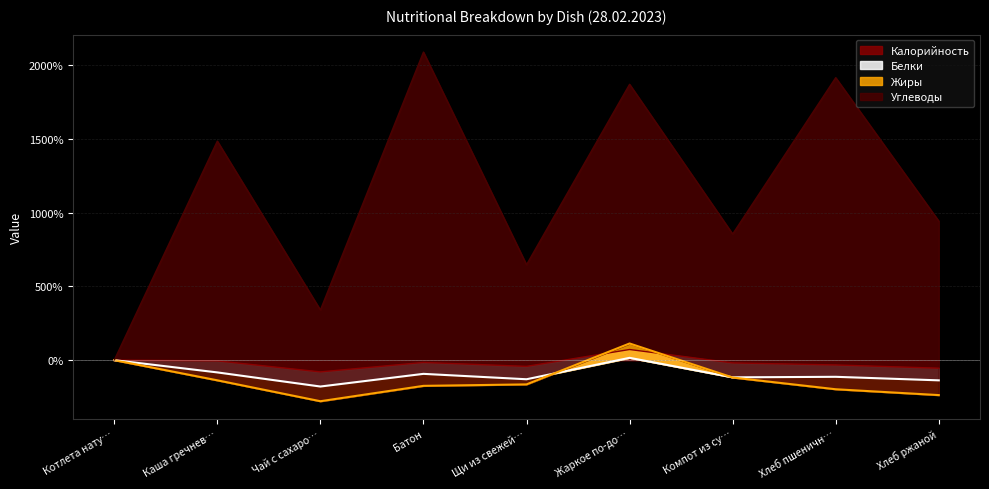

Is it true that Калорийность equals 0.0 at Котлета нату…?

True